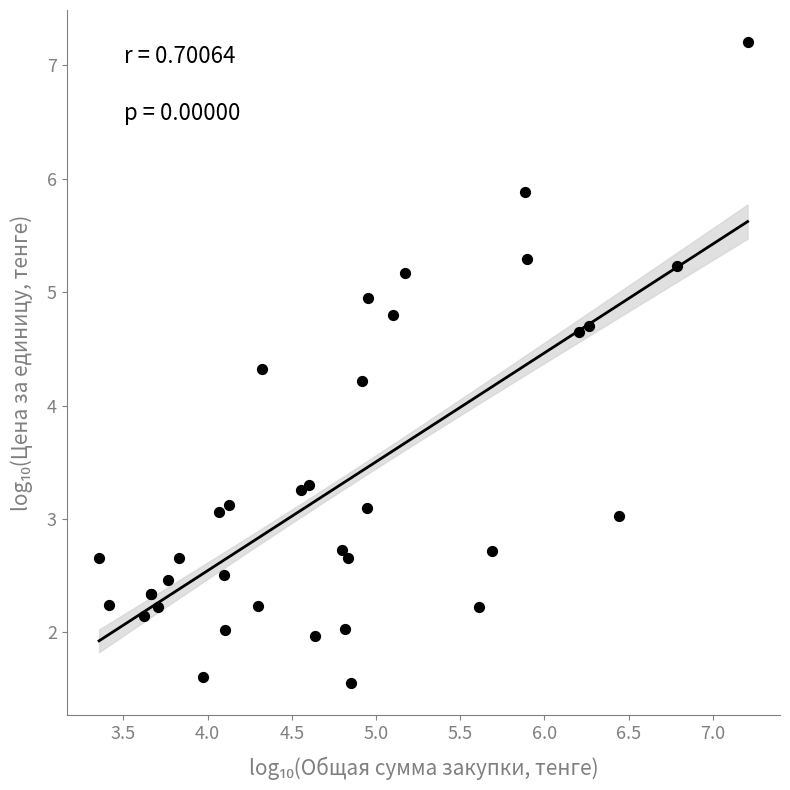

What Y value in the scatter plot is closest to 4?

4.2